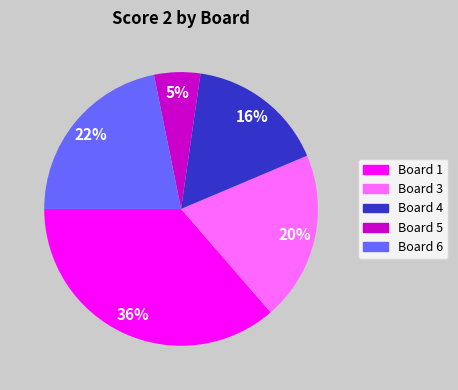

To the nearest percent, what is the average slice percentage?

20%